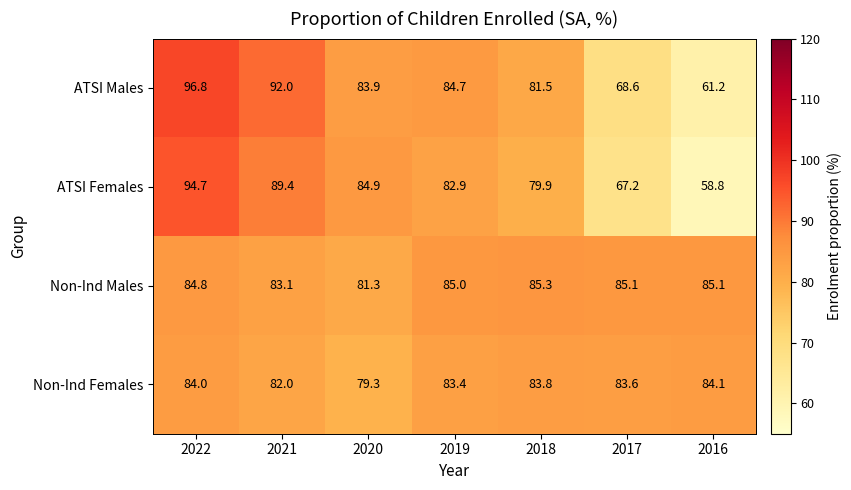

What is the total value across all series at 2021?

346.5